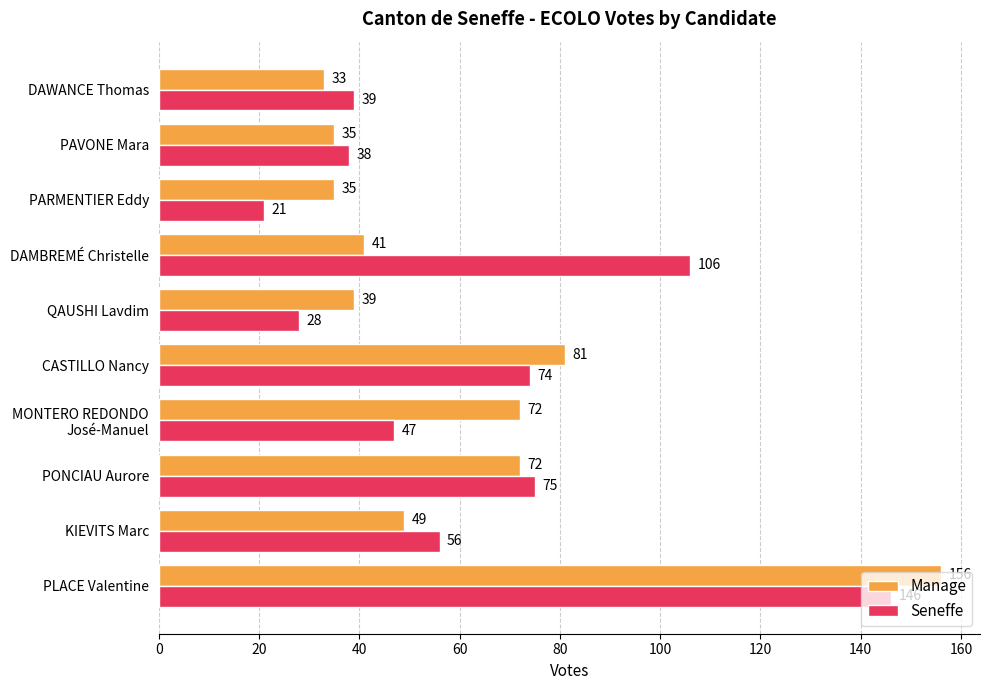

True or false: Seneffe has a value of 54 at DAWANCE Thomas.

False